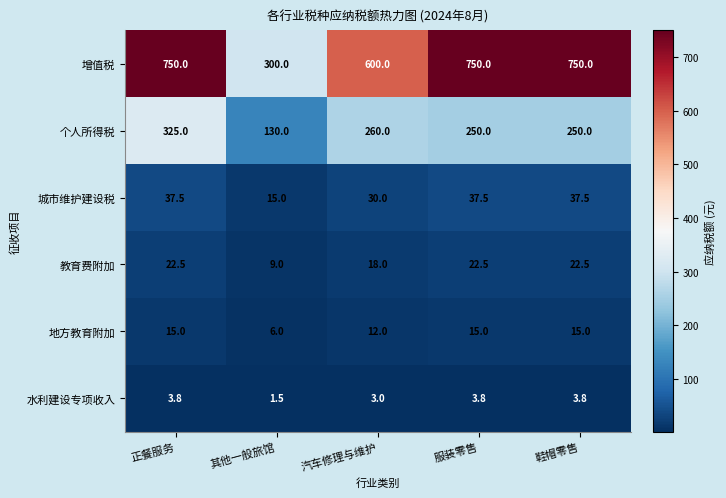

List the series in order of their peak value, lowest first.

水利建设专项收入, 地方教育附加, 教育费附加, 城市维护建设税, 个人所得税, 增值税